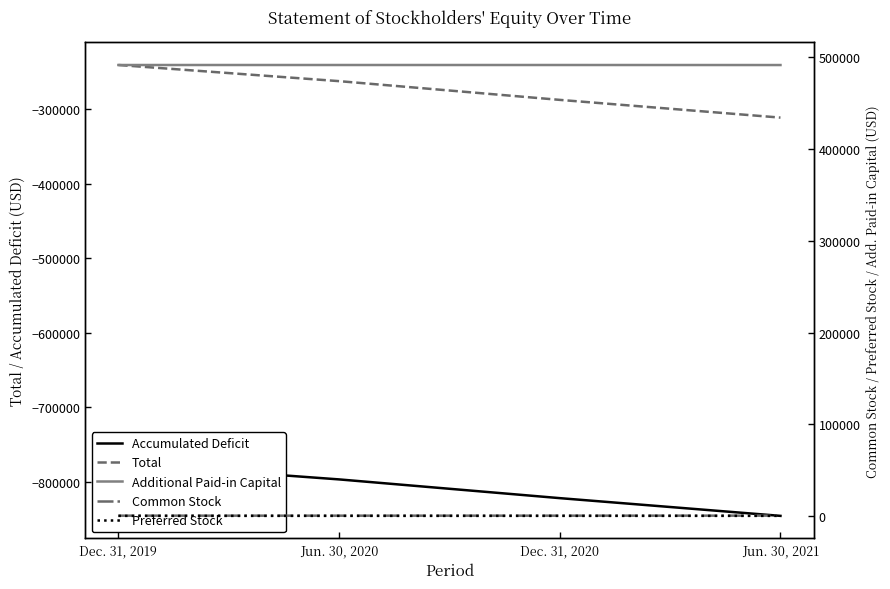

Which series has the largest total across all categories?

Additional Paid-in Capital